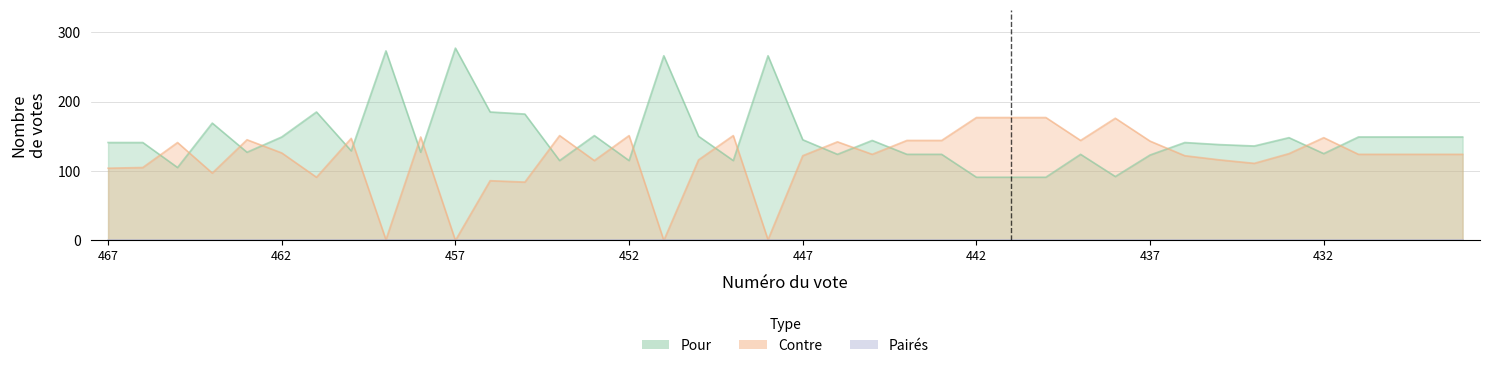

True or false: Contre and Pour cross at least once.

True